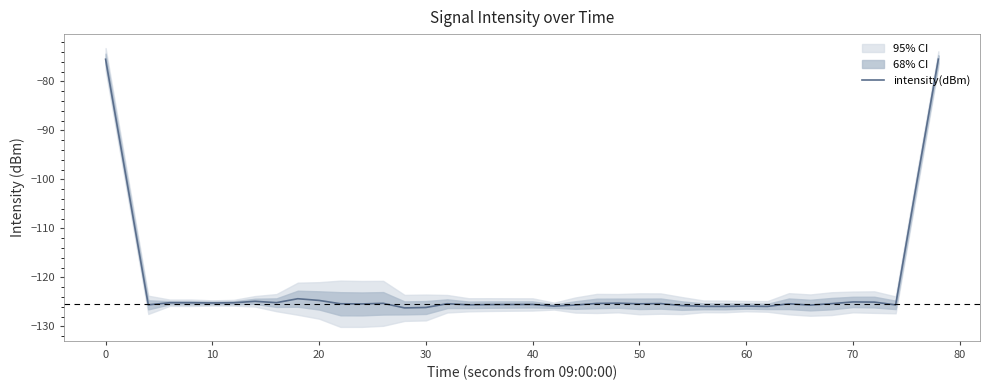

What is the maximum value shown in the chart?

-75.5